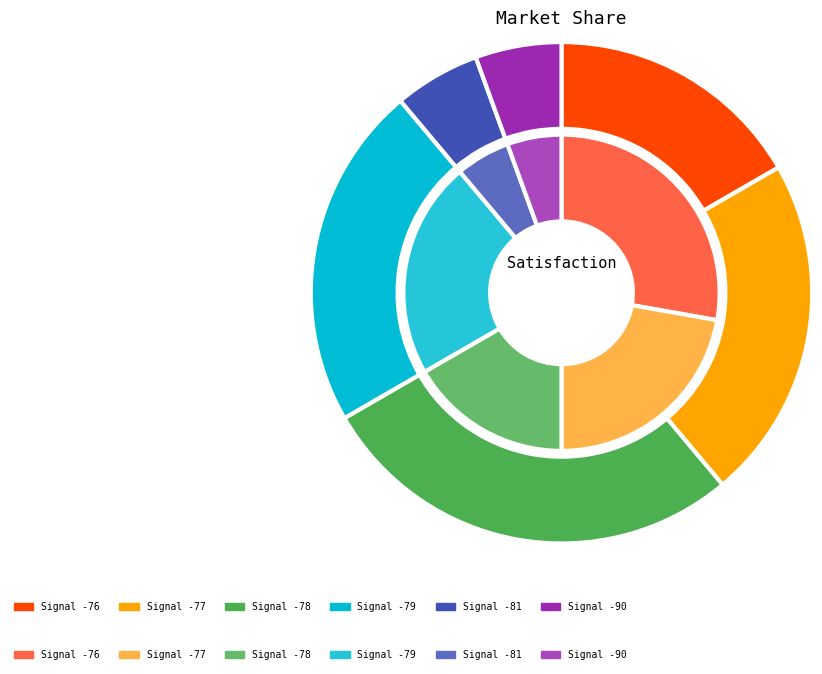

How much of the chart is everything except 8?

91.7%